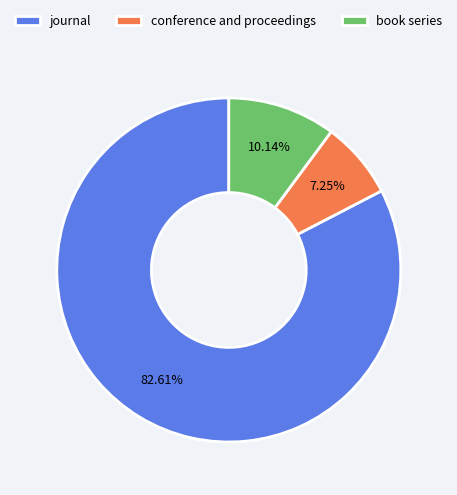

To the nearest percent, what is the combined percentage of journal and conference and proceedings?

90%